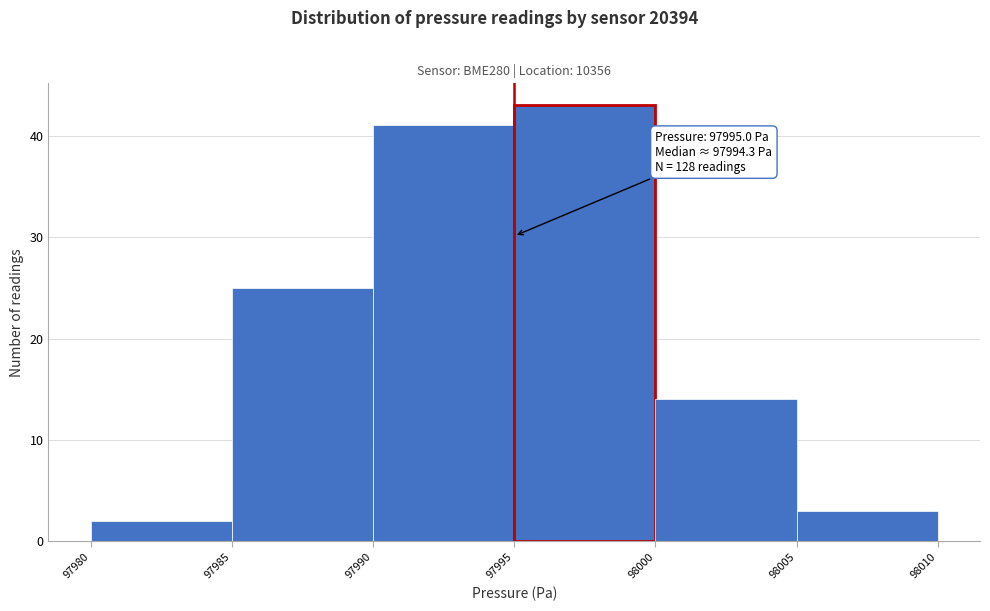

Which range on the x-axis has the tallest bar?

97995 to 98000